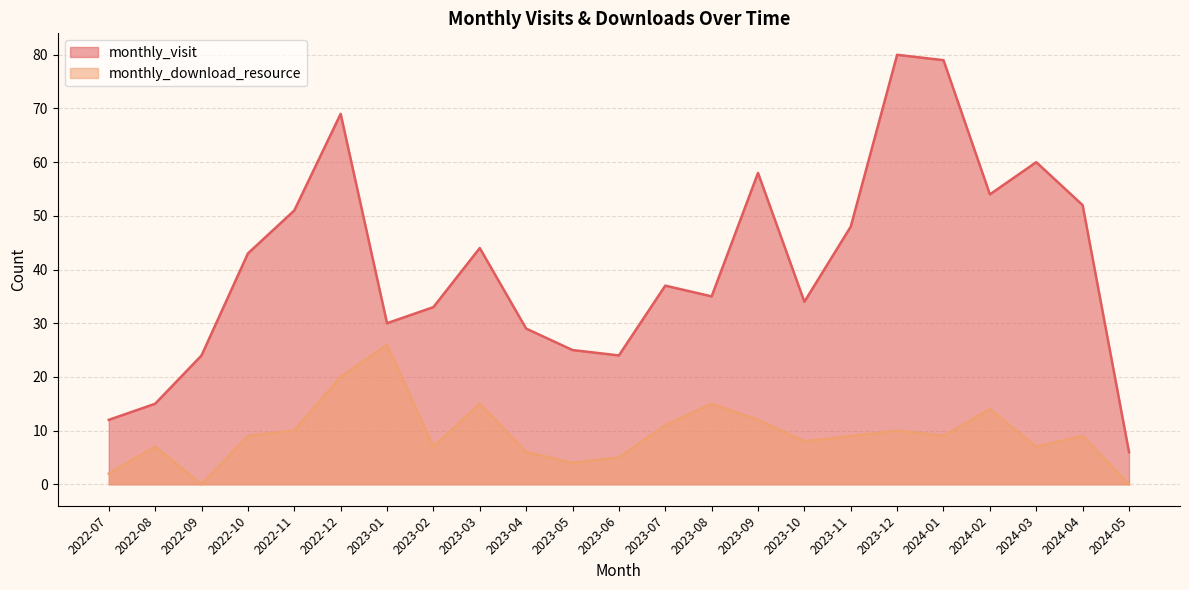

True or false: monthly_visit and monthly_download_resource cross at least once.

False